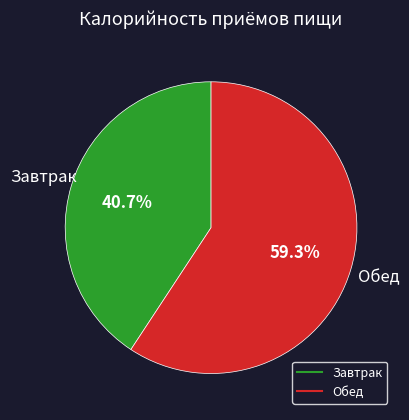

To the nearest percent, what portion does Завтрак represent?

41%